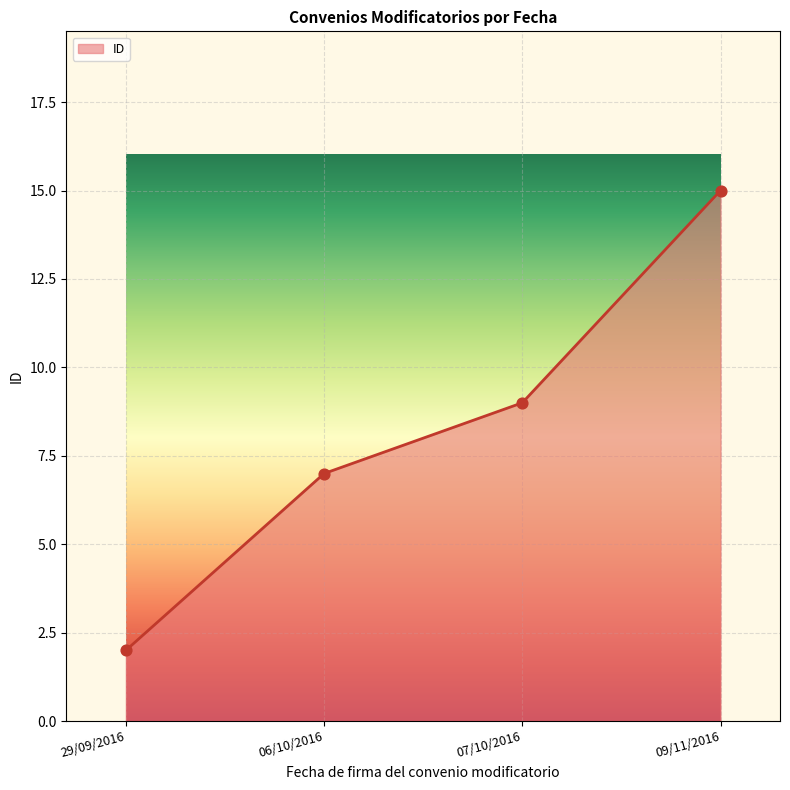

What is the ratio of the value at 06/10/2016 to the value at 29/09/2016?

3.5